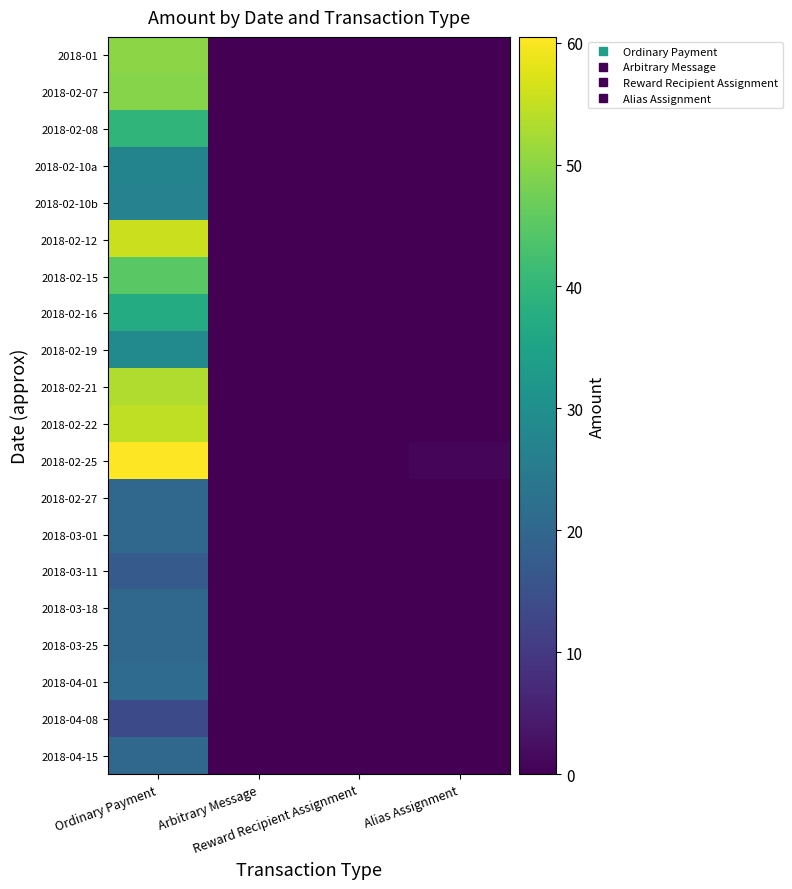

Which series has the largest total across all categories?

2018-02-25